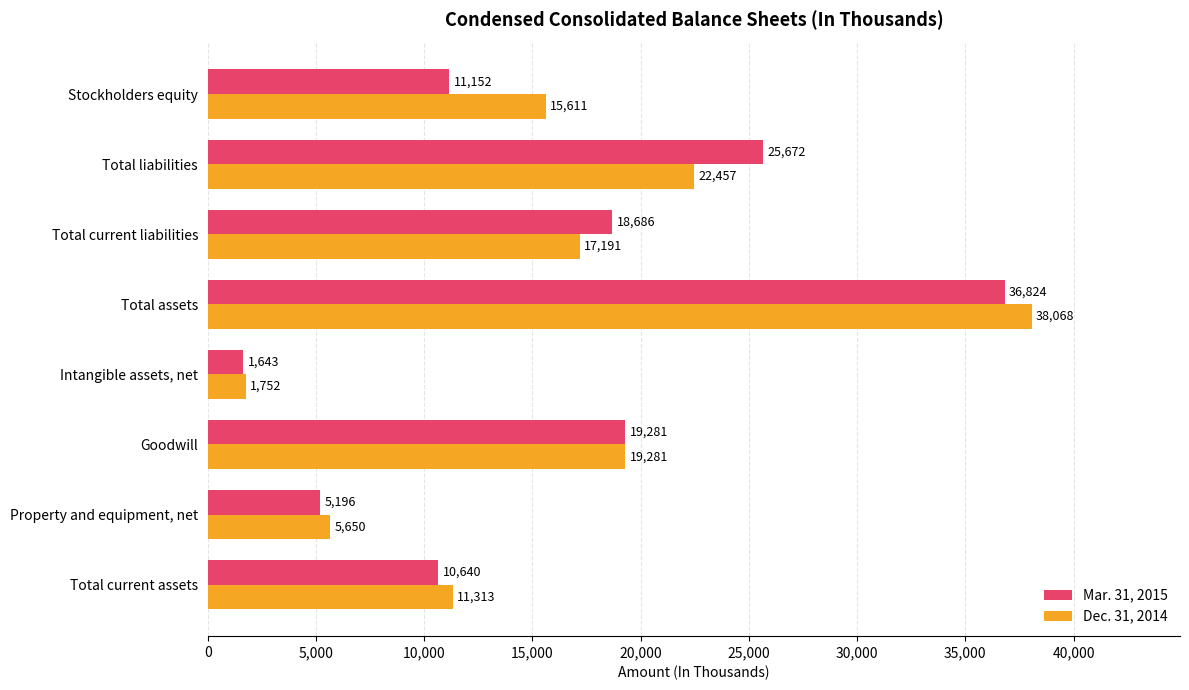

What is the spread (max minus min) of values at Stockholders equity?

4459